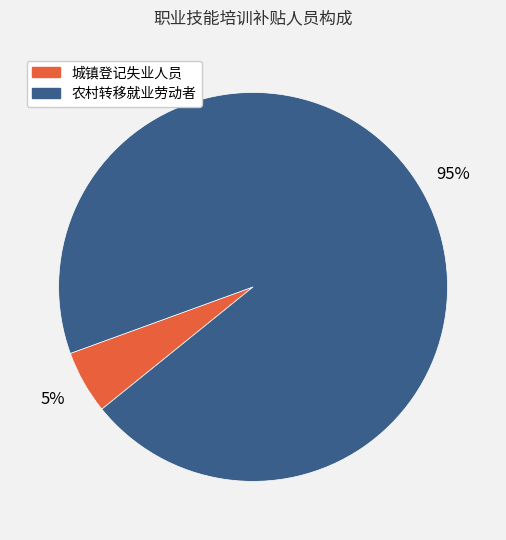

How many segments does this pie chart have?

2